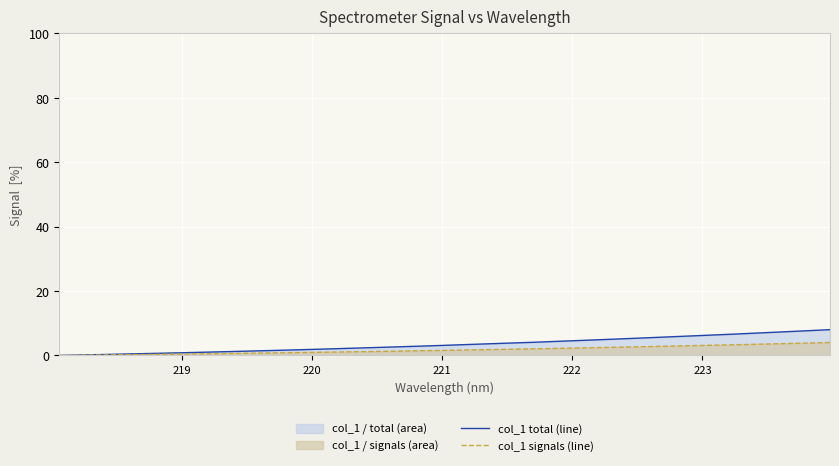

How many categories are shown in the chart?

32